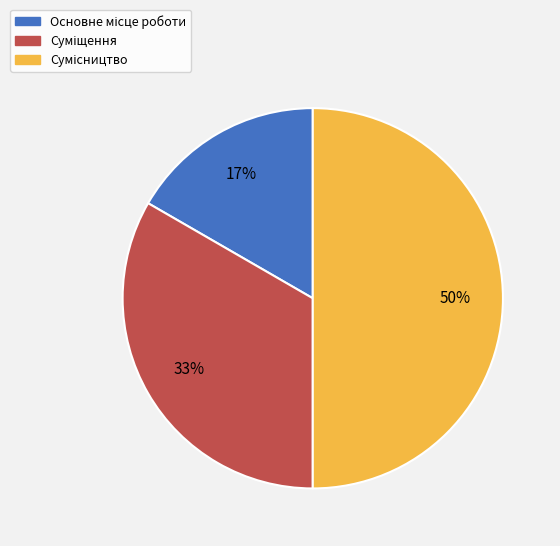

To the nearest percent, what is the difference between the largest and smallest slice percentages?

33%